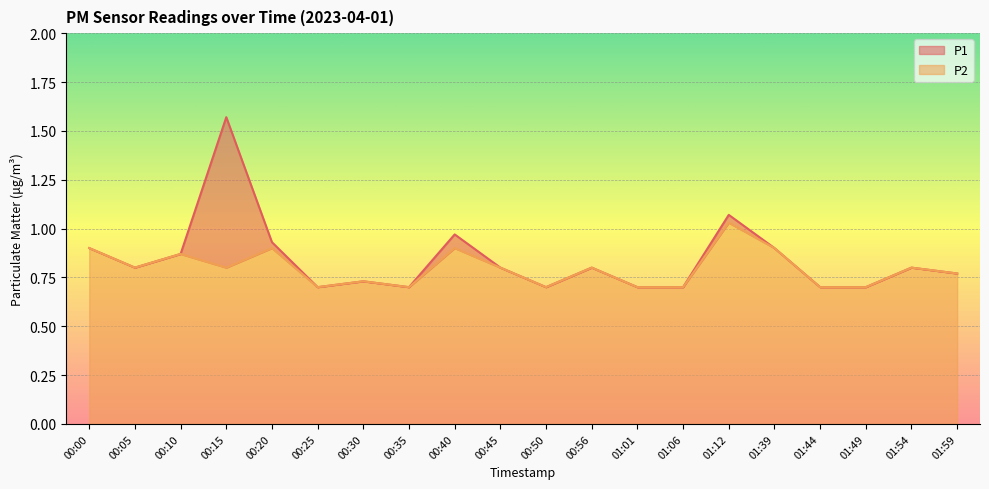

At which label is P1 closest to 1?

00:40